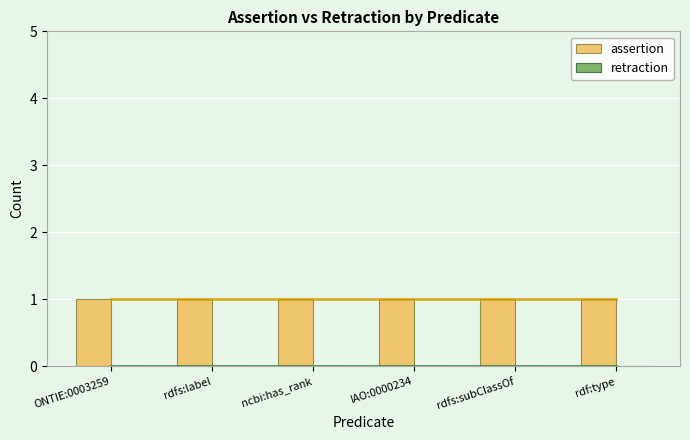

Reading left to right, extract all data points from this chart.

assertion: ONTIE:0003259=1	rdfs:label=1	ncbi:has_rank=1	IAO:0000234=1	rdfs:subClassOf=1	rdf:type=1
retraction: ONTIE:0003259=0	rdfs:label=0	ncbi:has_rank=0	IAO:0000234=0	rdfs:subClassOf=0	rdf:type=0